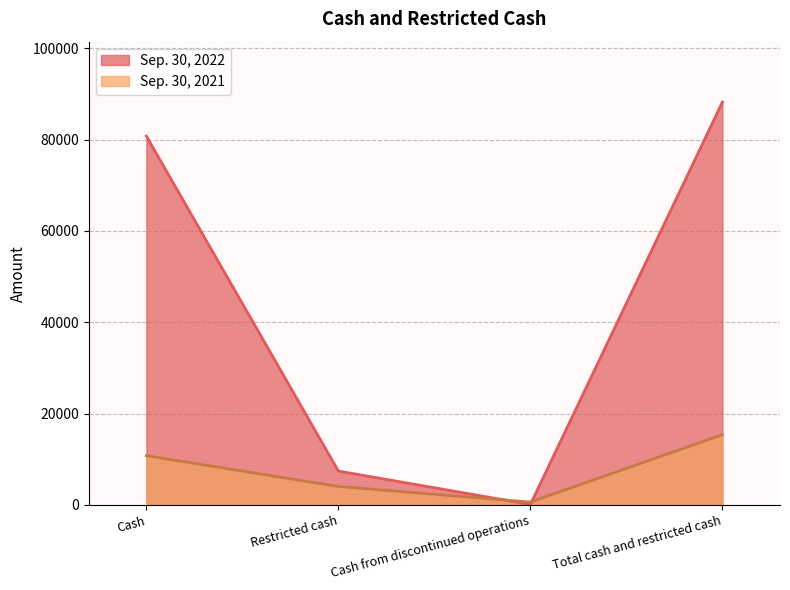

How many lines are shown in the chart?

2